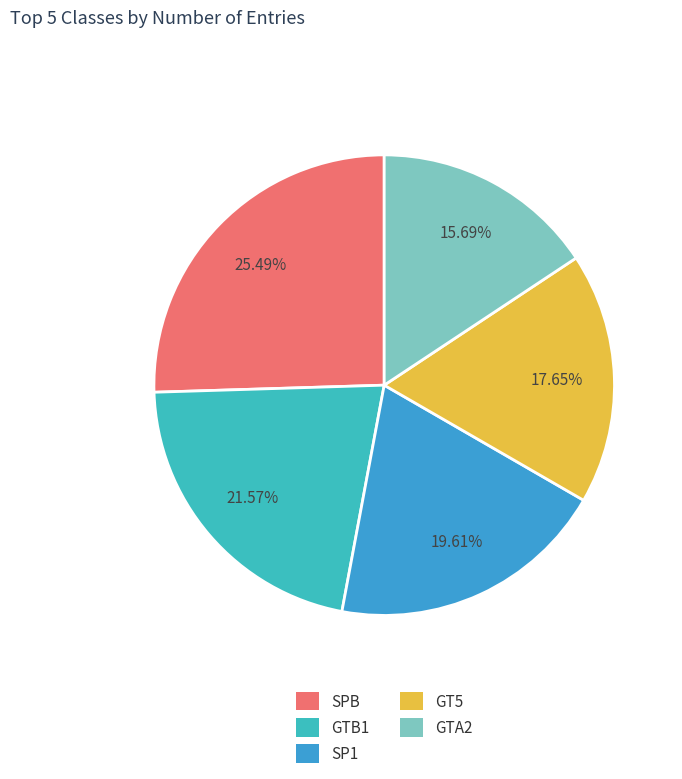

What is the change in value from SPB to SP1?

-3